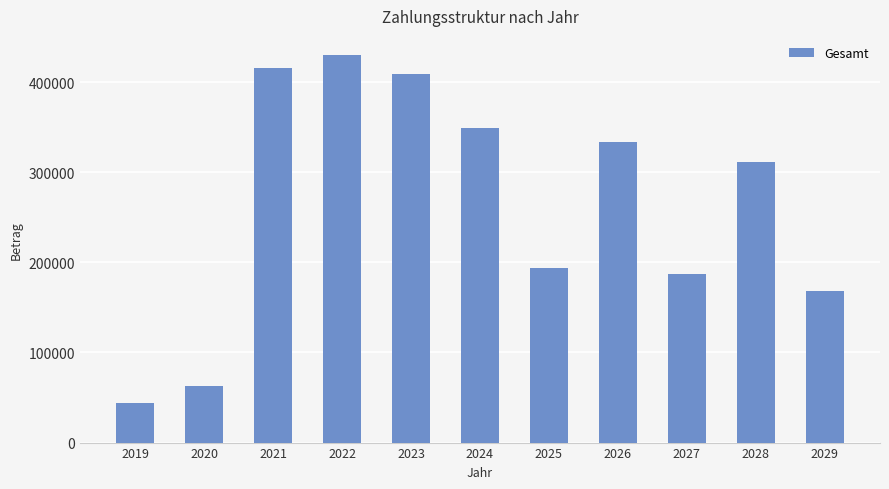

The value at 2023 is 593656.2. True or false?

False